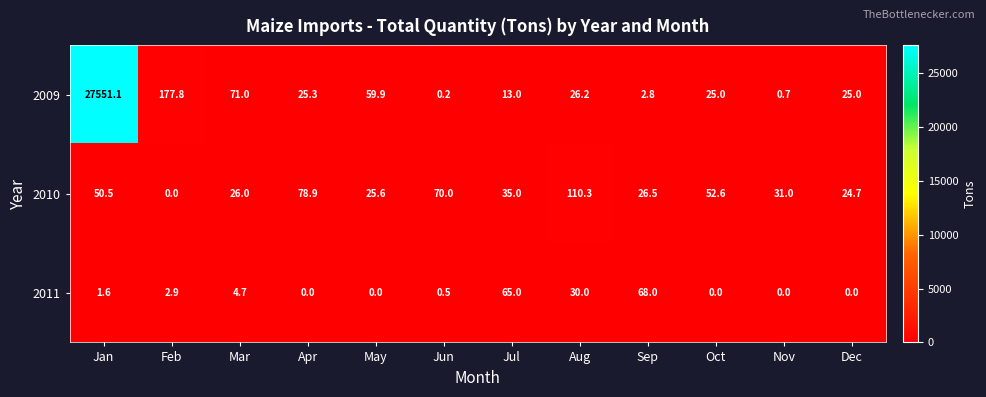

Which series has the widest spread of values?

2009